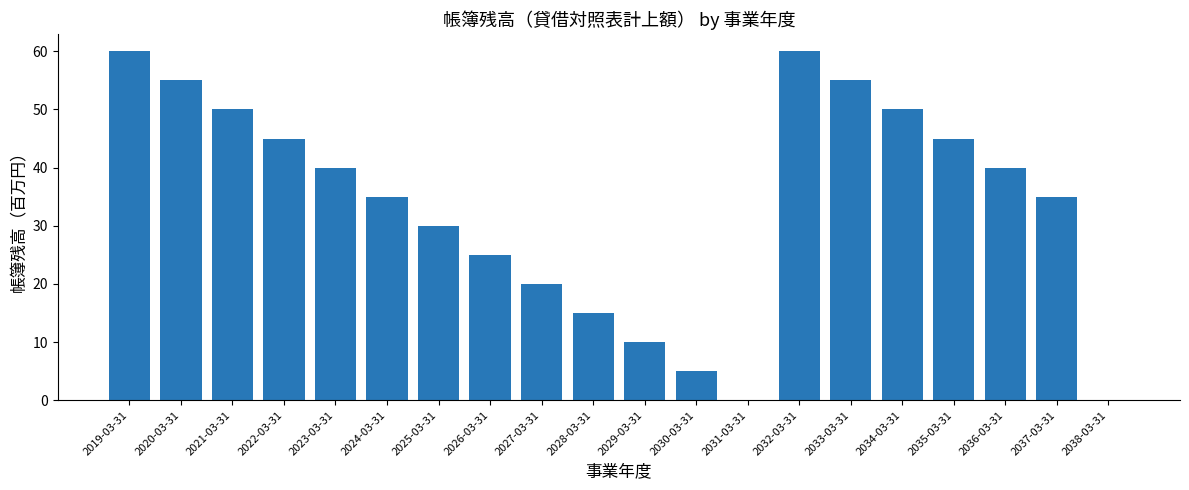

What is the ratio of the value at 2037-03-31 to the value at 2022-03-31?

0.8